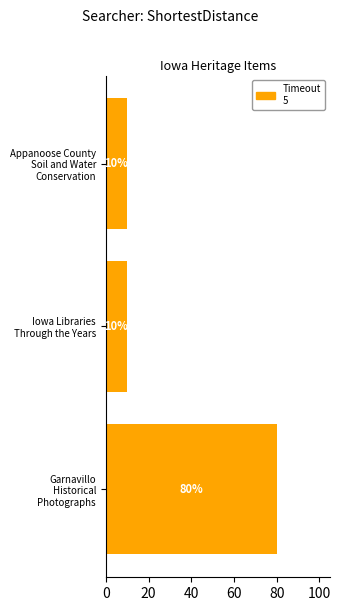

What is the minimum value shown in the chart?

10